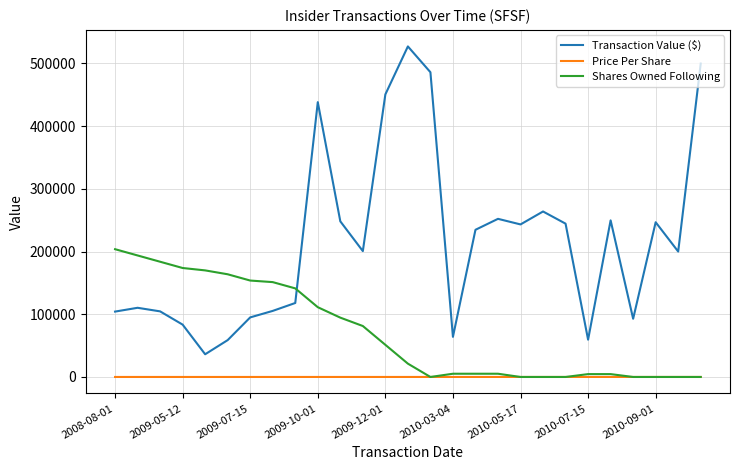

Which series has the largest total across all categories?

Transaction Value ($)